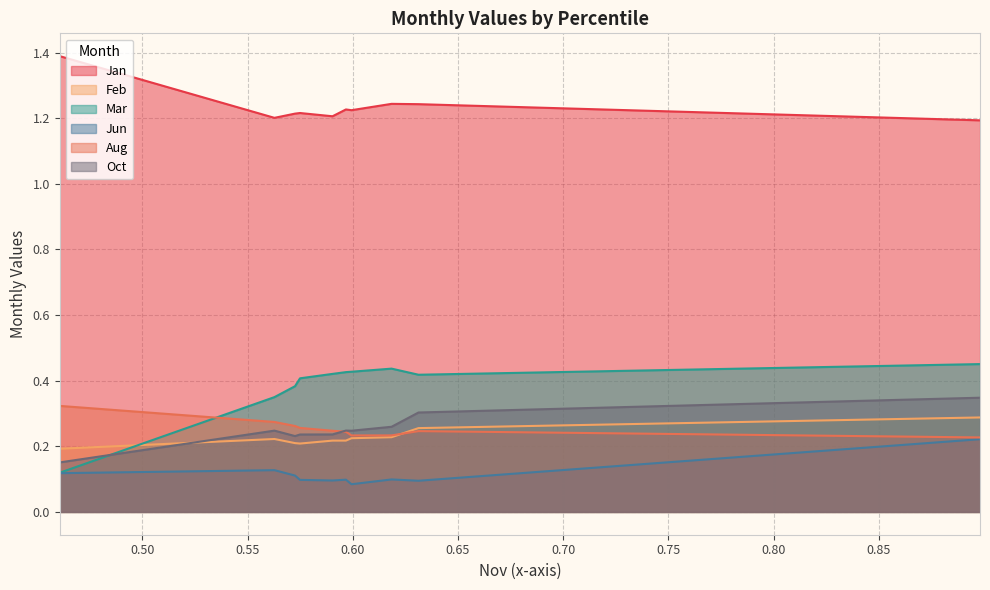

Between pct05 and pct75, which is larger?

pct05